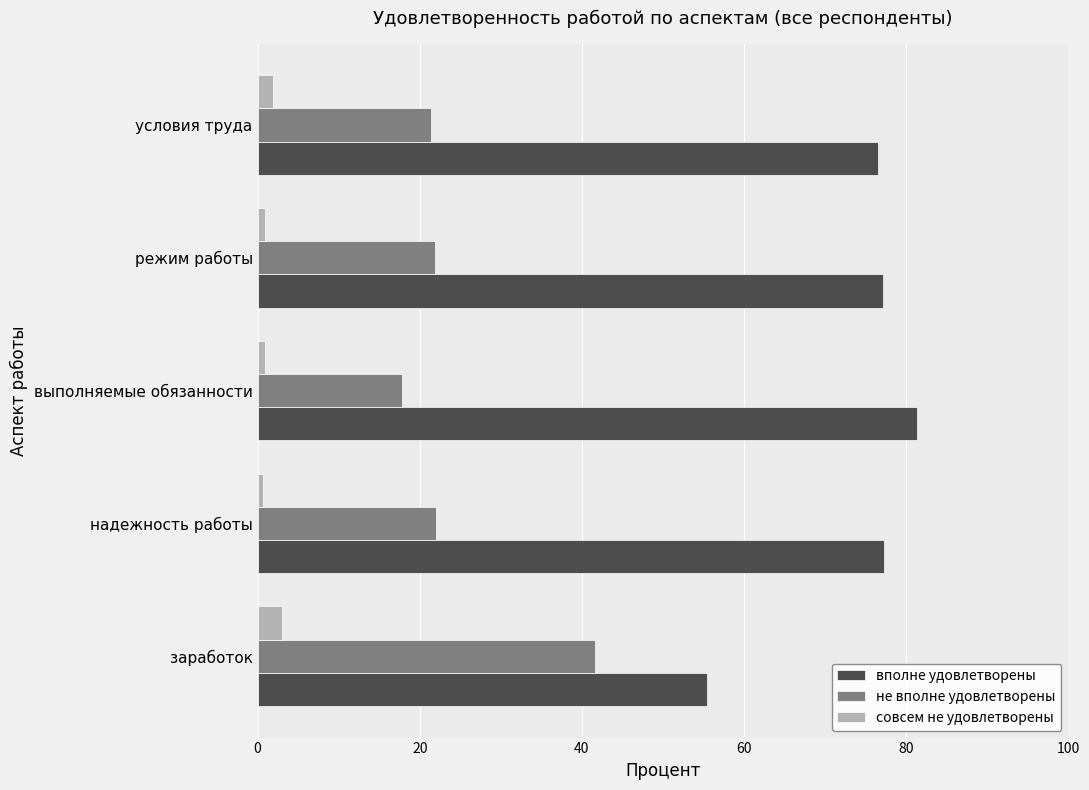

The value of вполне удовлетворены at заработок is 81.5. True or false?

False